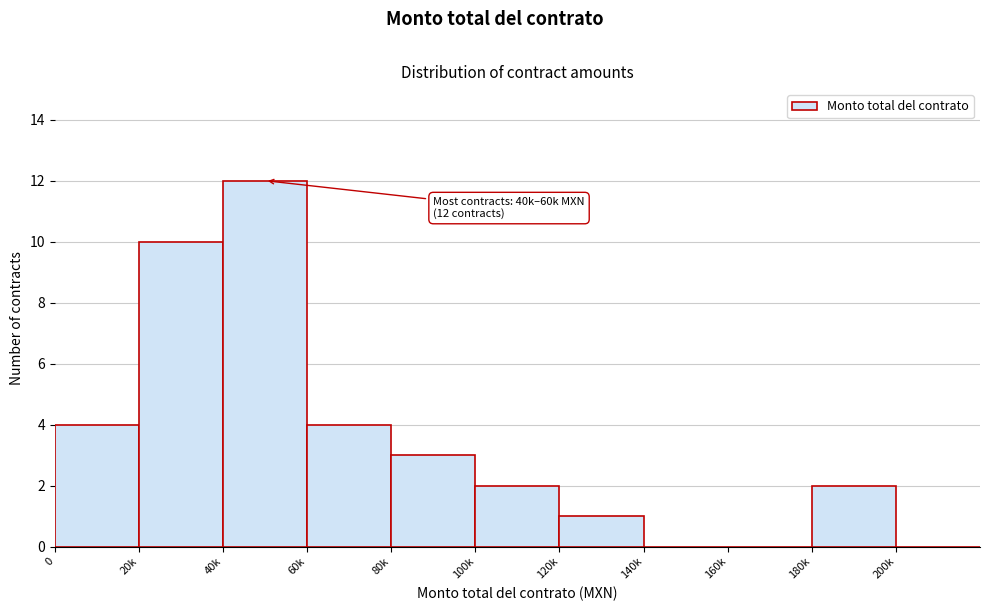

Reading left to right, transcribe all the data shown in this chart.

0=4	20k=10	40k=12	60k=4	80k=3	100k=2	120k=1	140k=0	160k=0	180k=2	200k=0